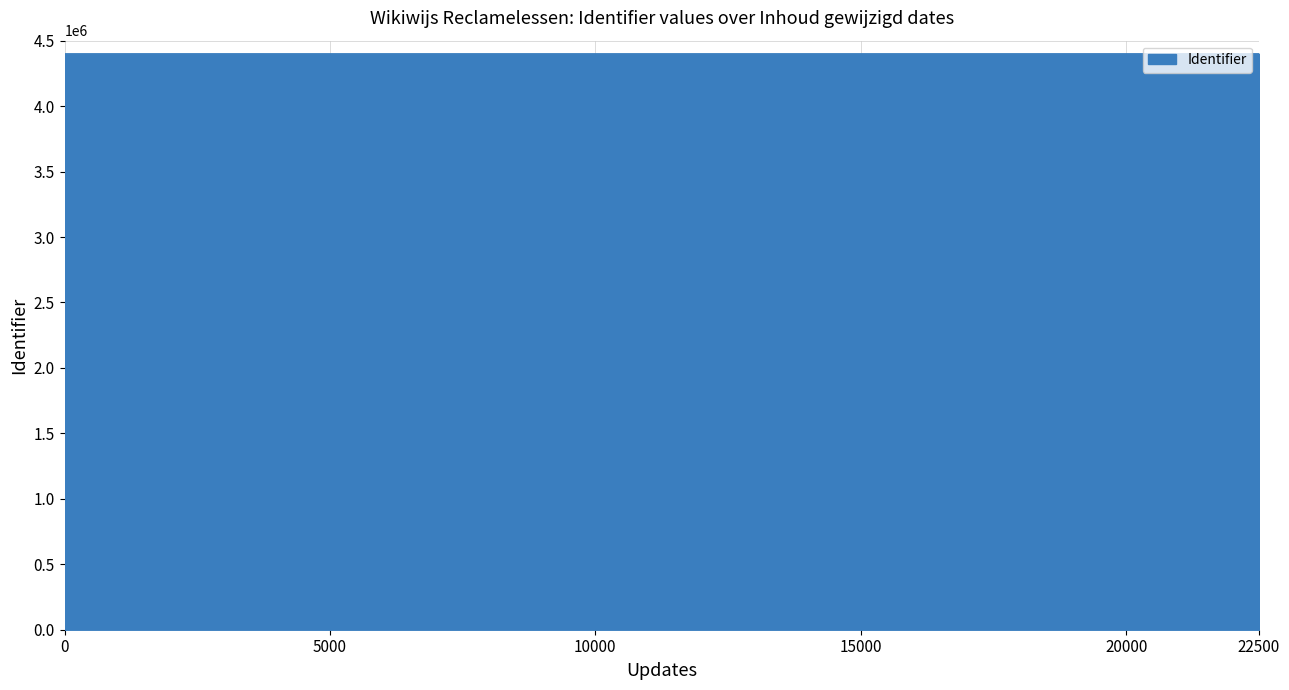

What is the greatest value displayed?

4400314